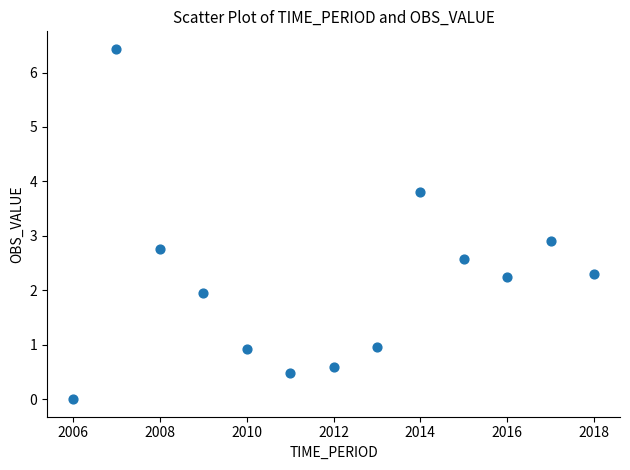

What Y value in the scatter plot is closest to 3?

2.9